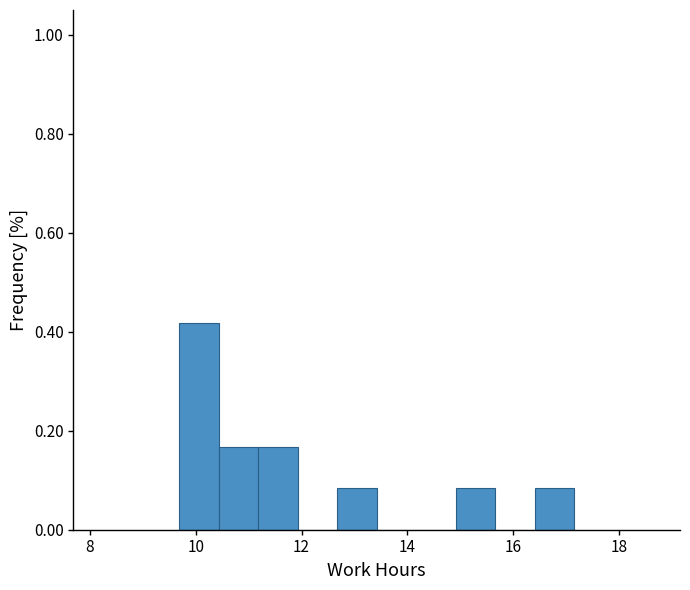

Read against the x-axis, roughly where is the centre of the tallest bar?

10.0